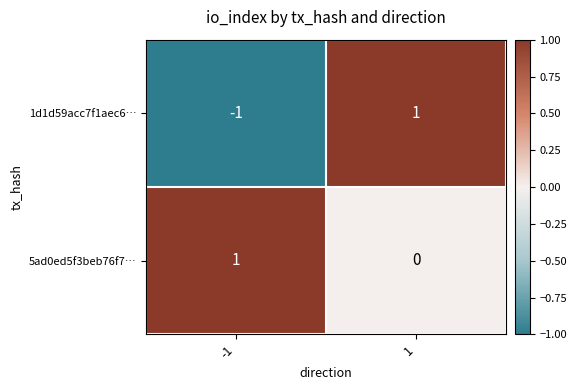

At which category is the sum across all series the highest?

1